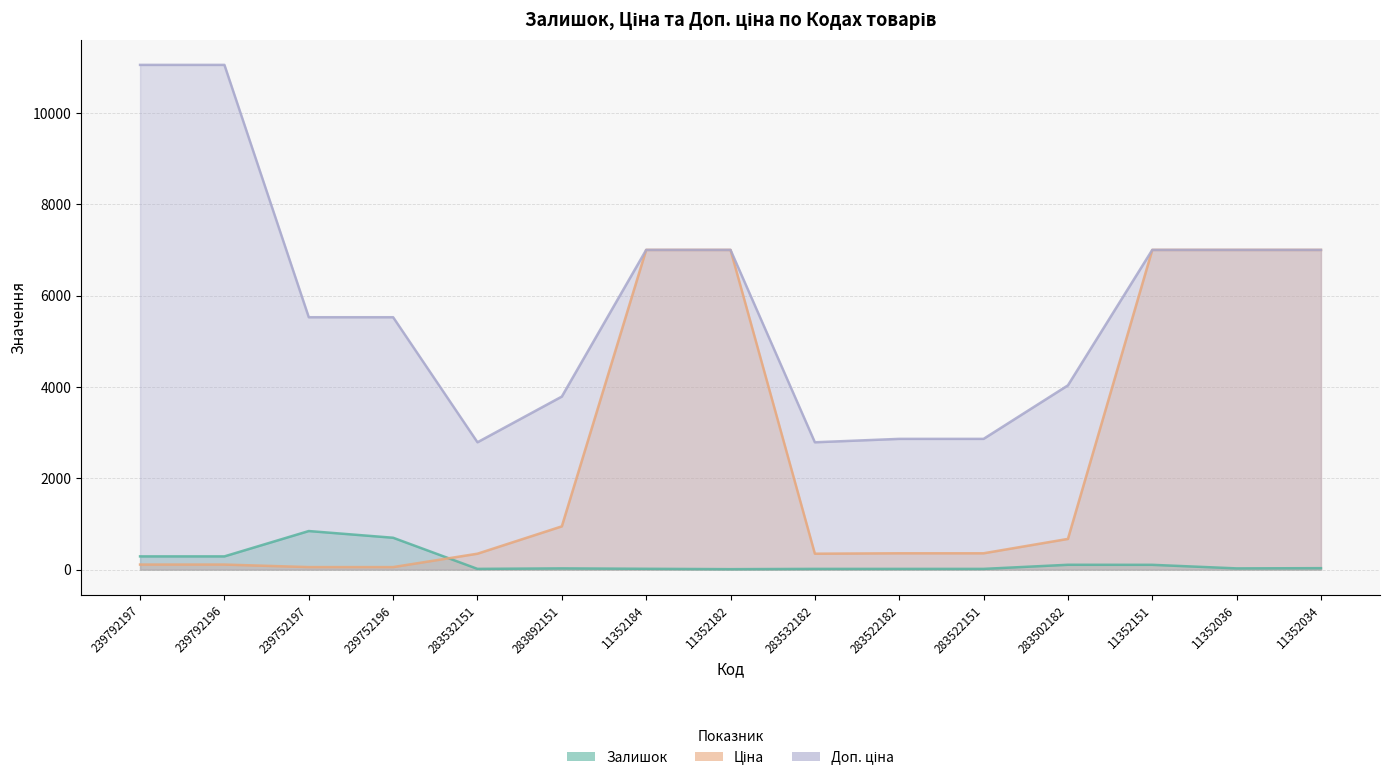

What is the difference between the maximum and minimum values in the Доп. ціна series?

8265.8